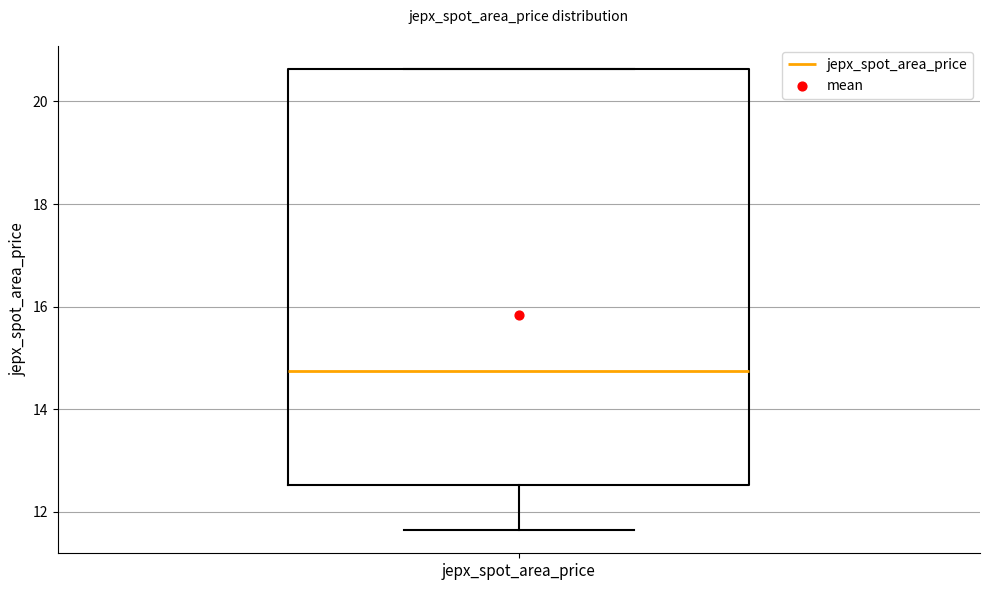

Transcribe this box plot: give where the median line is, the range the box spans, and where the two whiskers end, as read against the y-axis. The values are not printed on the chart, so give them approximately, as read against the axis.

median 14.8, box 12.6 to 20.6, whiskers 11.6 to 20.6